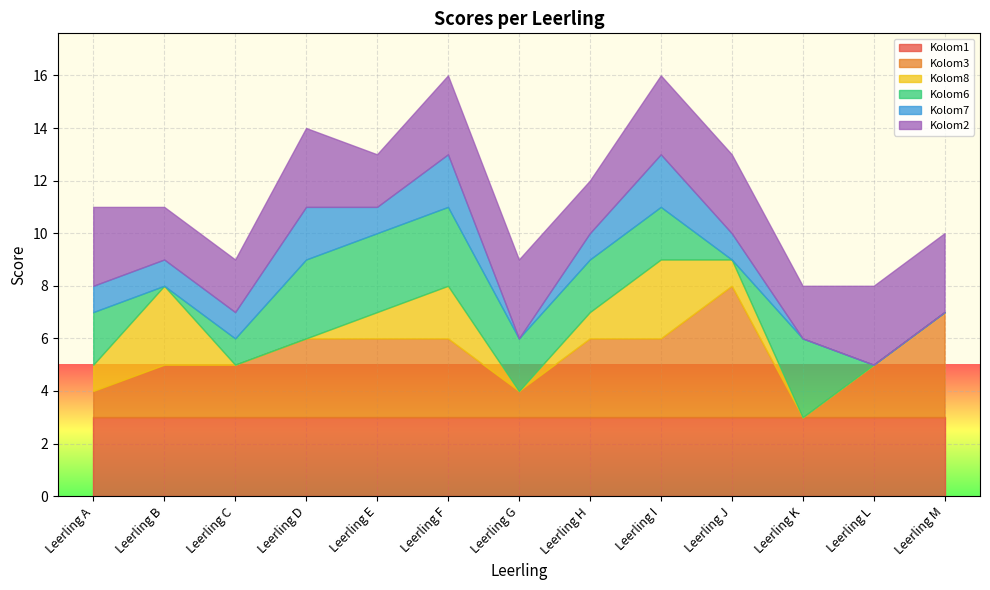

True or false: Kolom3 has a value of 1 at Leerling C.

False